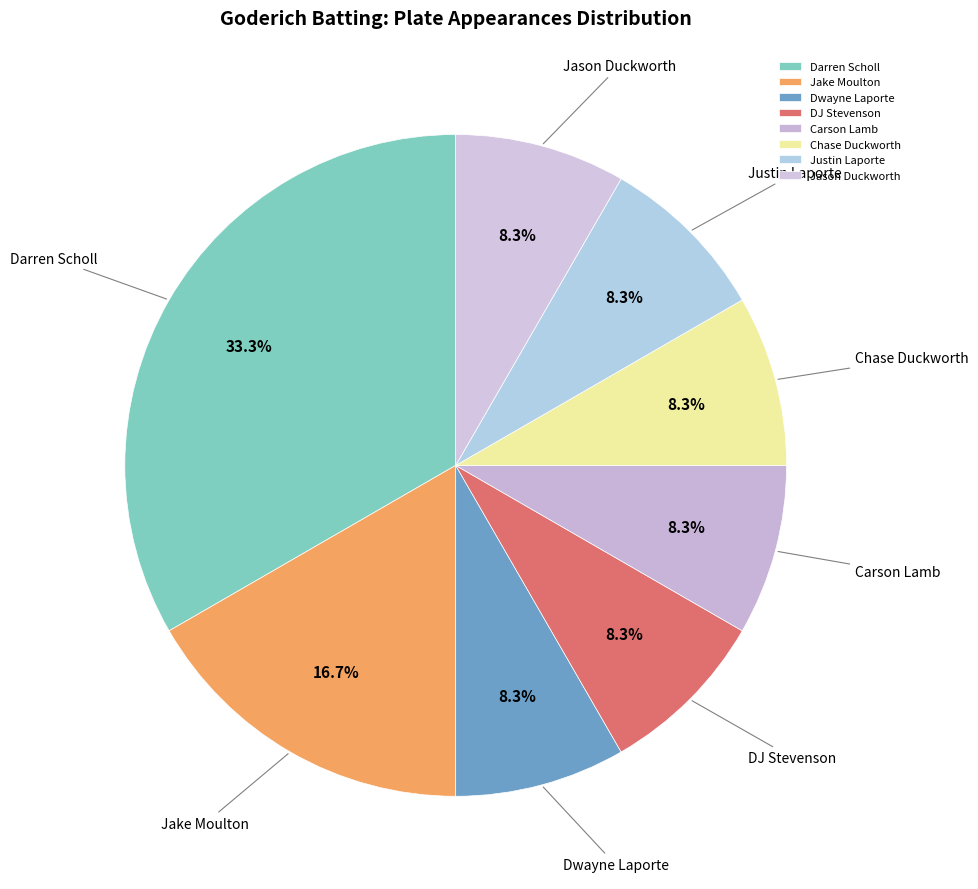

Approximately how many times larger is the value at DJ Stevenson compared to Jake Moulton?

0.5